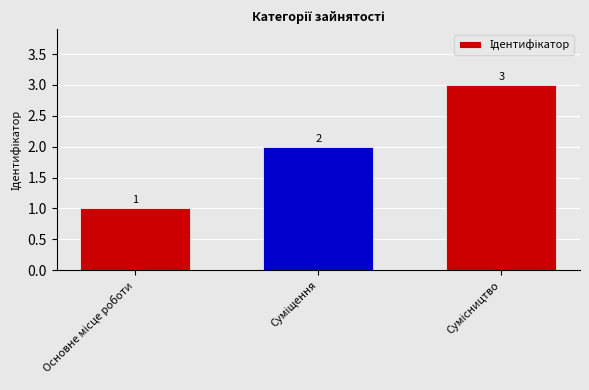

What is the sum of all values?

6